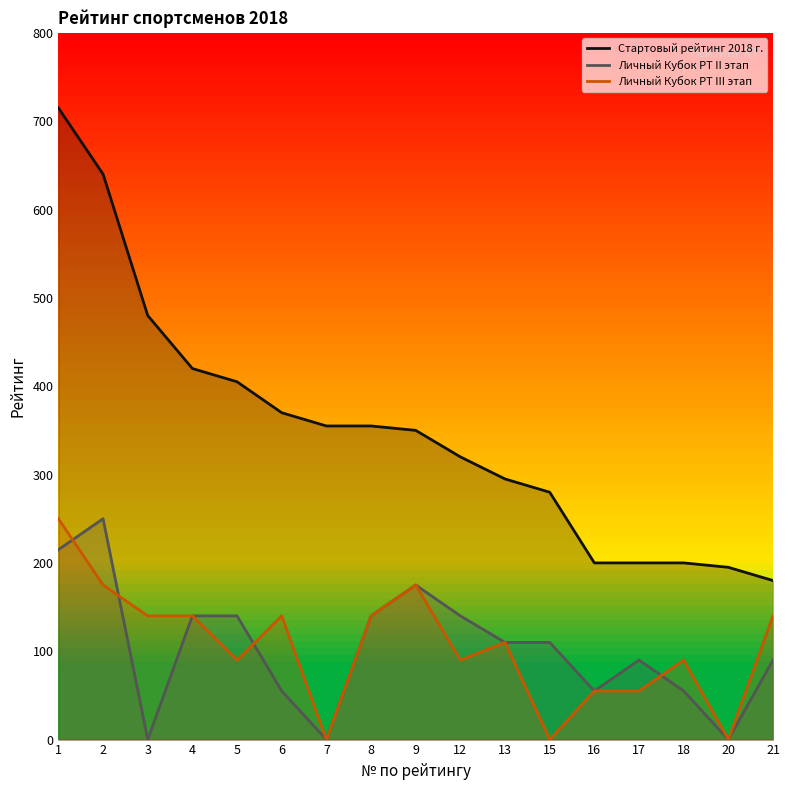

What is the maximum value for Стартовый рейтинг 2018 г.?

715